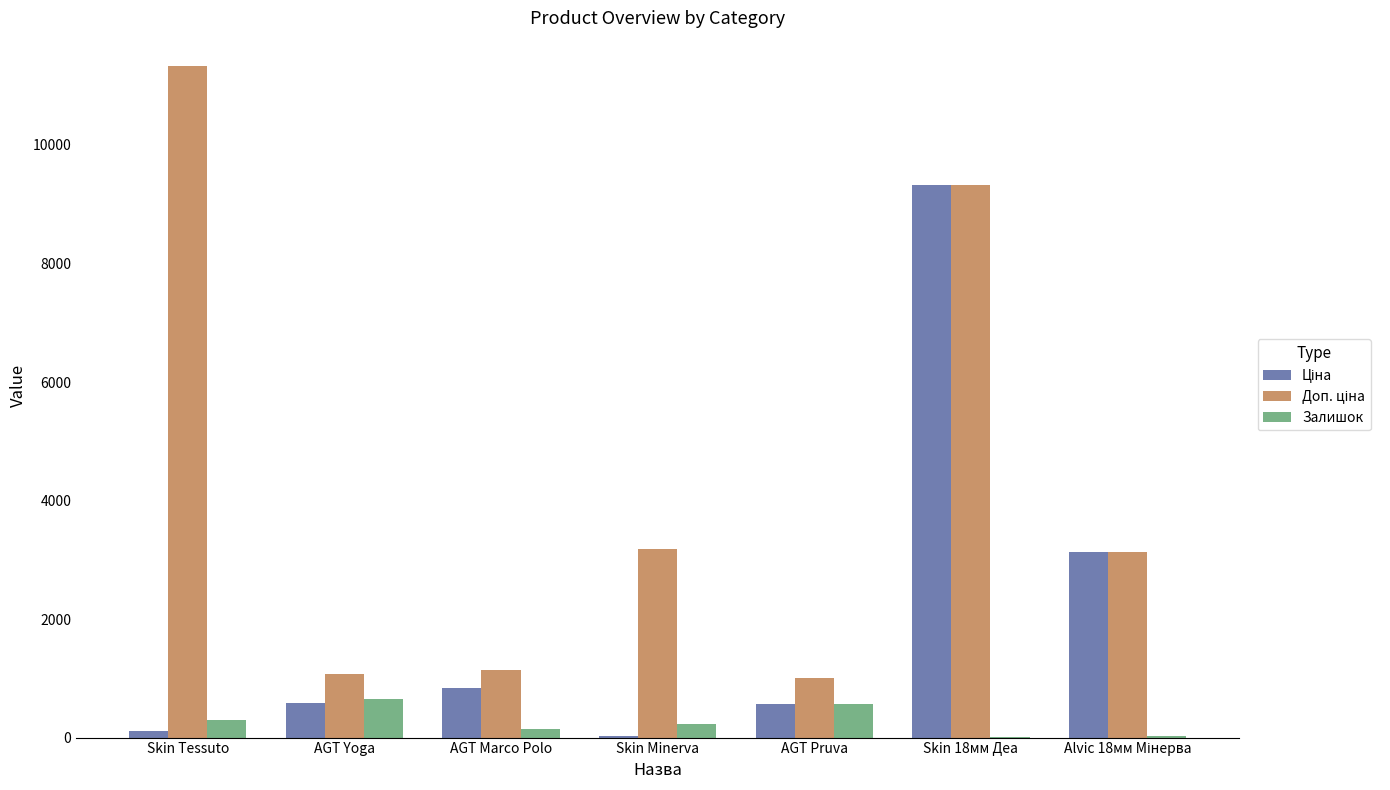

What is the total value across all series at AGT Pruva?

2137.2